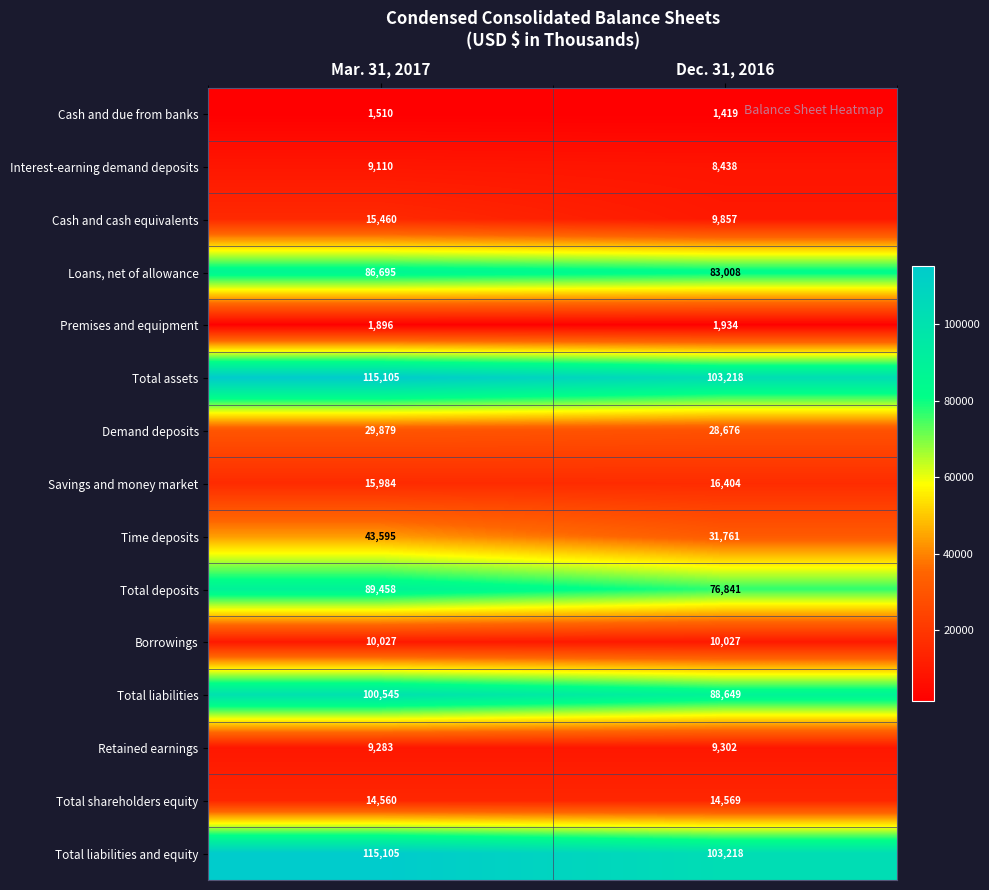

Reading right to left, extract all data points from this chart.

Cash and due from banks: 1419	1510
Interest-earning demand deposits: 8438	9110
Cash and cash equivalents: 9857	15460
Loans, net of allowance: 83008	86695
Premises and equipment: 1934	1896
Total assets: 103218	115105
Demand deposits: 28676	29879
Savings and money market: 16404	15984
Time deposits: 31761	43595
Total deposits: 76841	89458
Borrowings: 10027	10027
Total liabilities: 88649	100545
Retained earnings: 9302	9283
Total shareholders equity: 14569	14560
Total liabilities and equity: 103218	115105